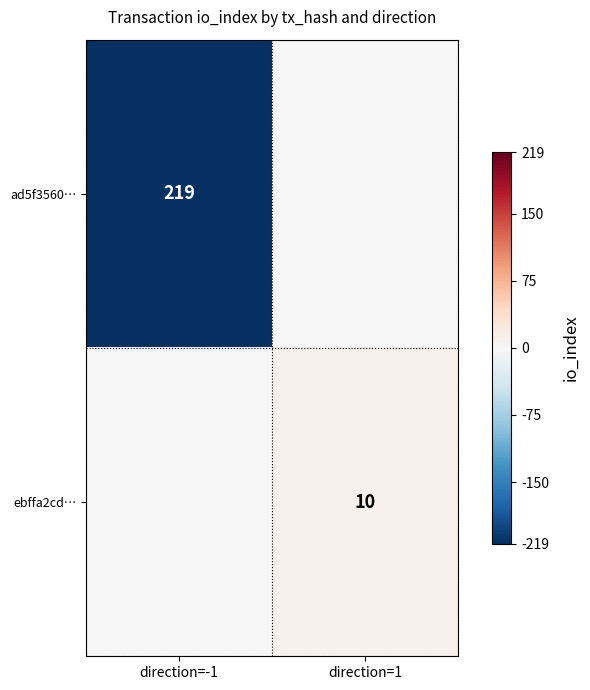

Is it true that ad5f3560… equals -339 at direction=-1?

False